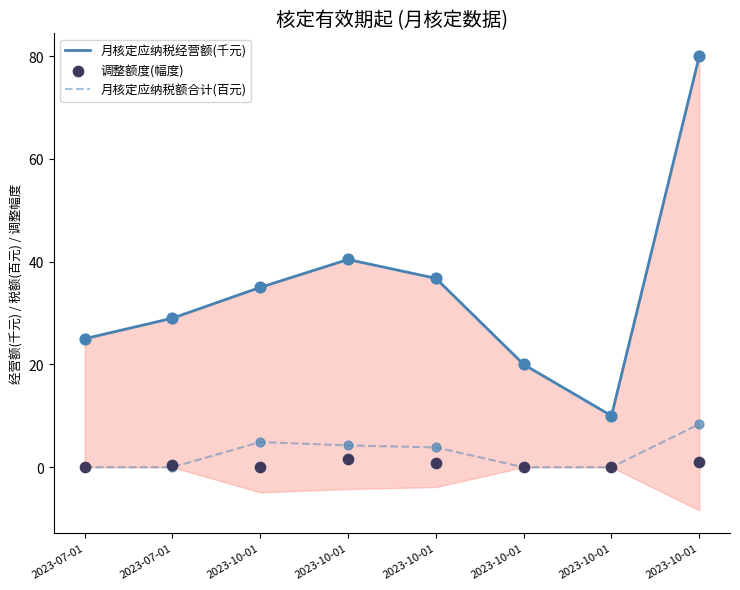

Which series has the largest total across all categories?

月核定应纳税经营额(千元)